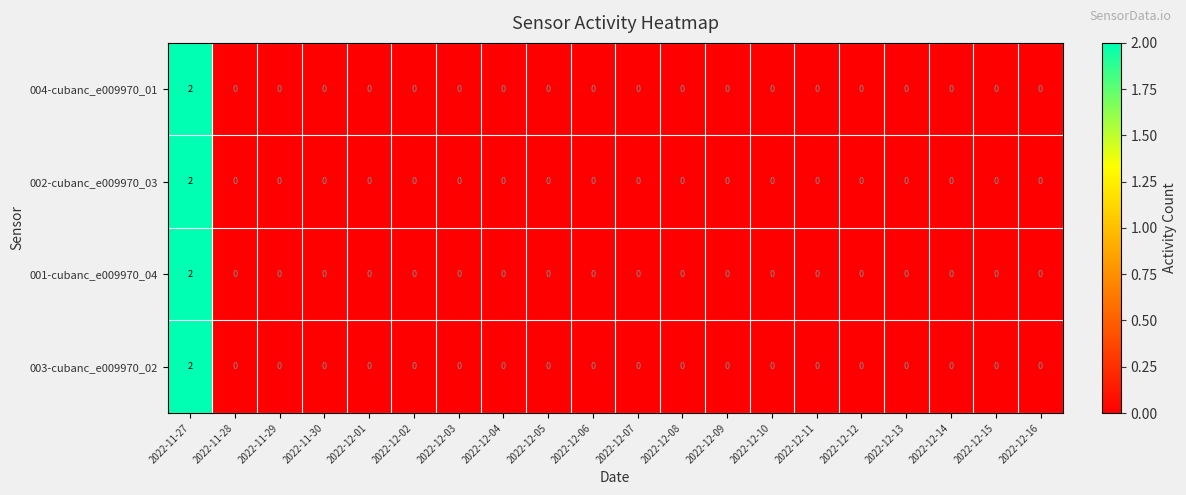

At which category is the sum across all series the highest?

2022-11-27